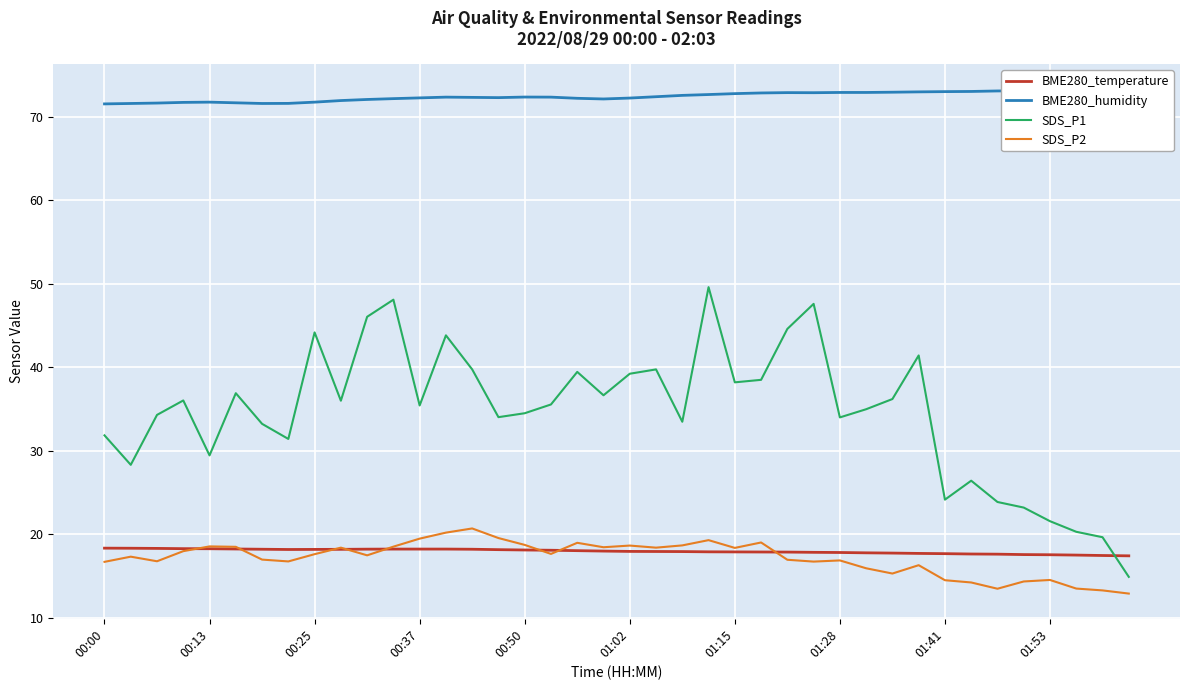

The BME280_temperature series shows 26.4 at 00:50. True or false?

False